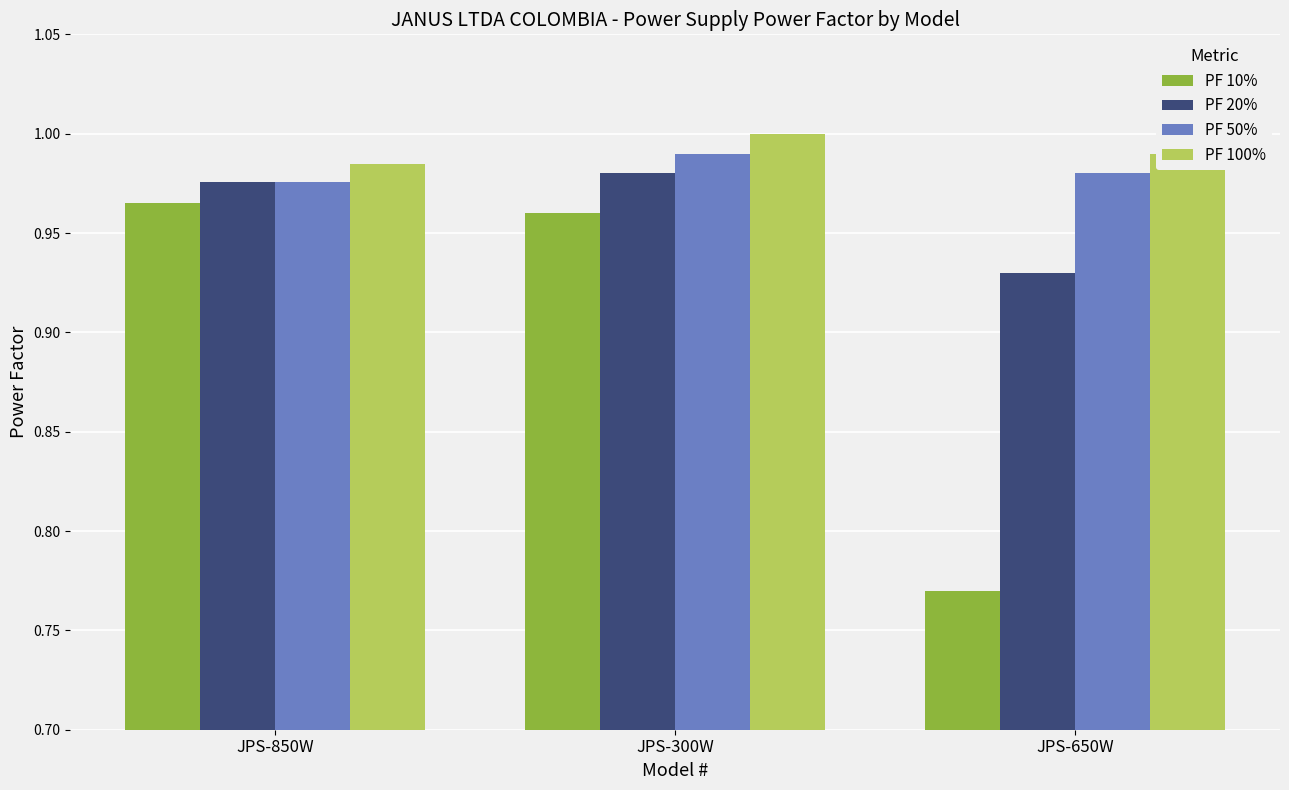

True or false: PF 10% has a value of 1.3 at JPS-300W.

False